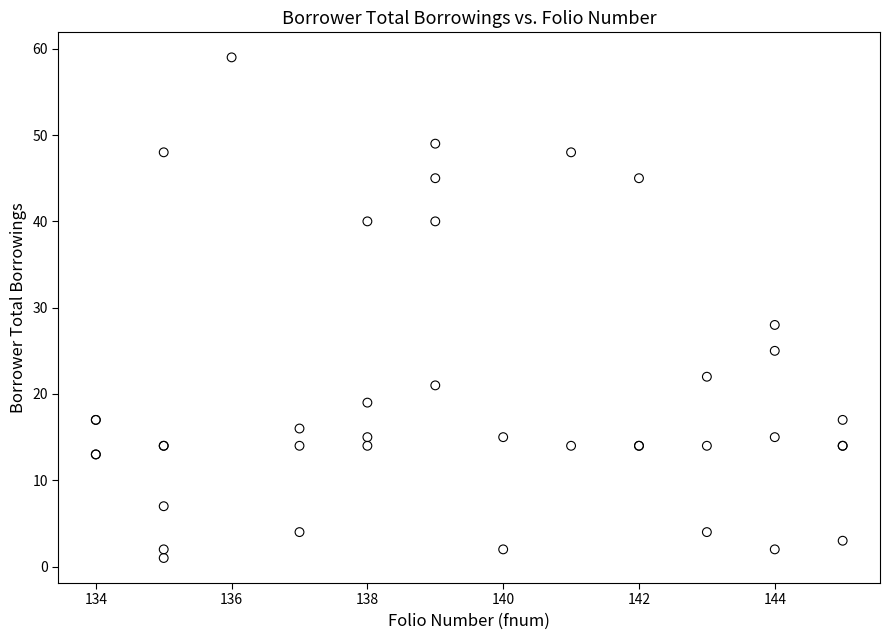

What Y value in the scatter plot is closest to 30?

28